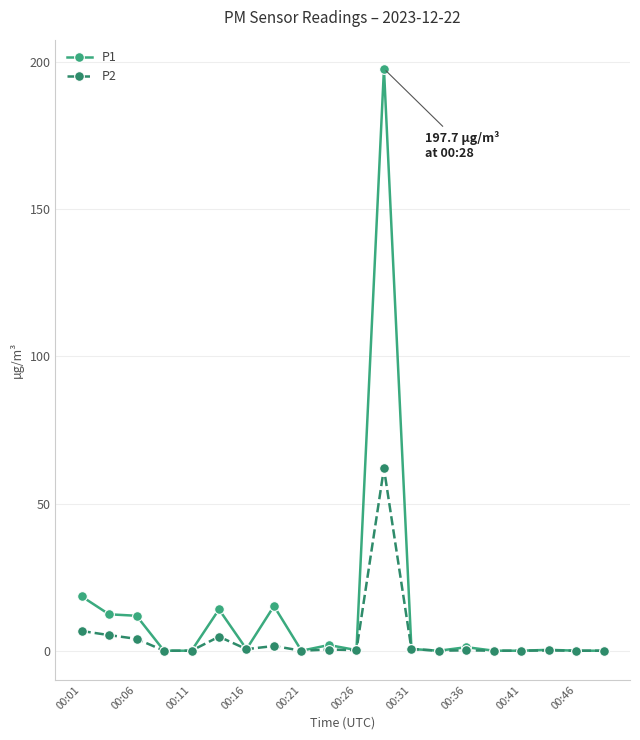

Does the chart have visible grid lines?

Yes